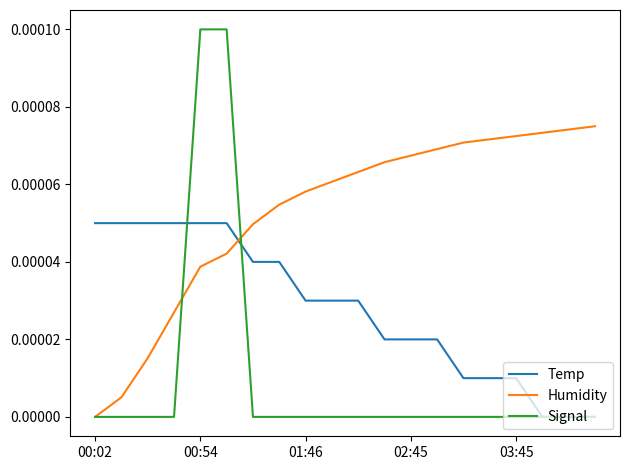

How many distinct data groups are displayed?

3